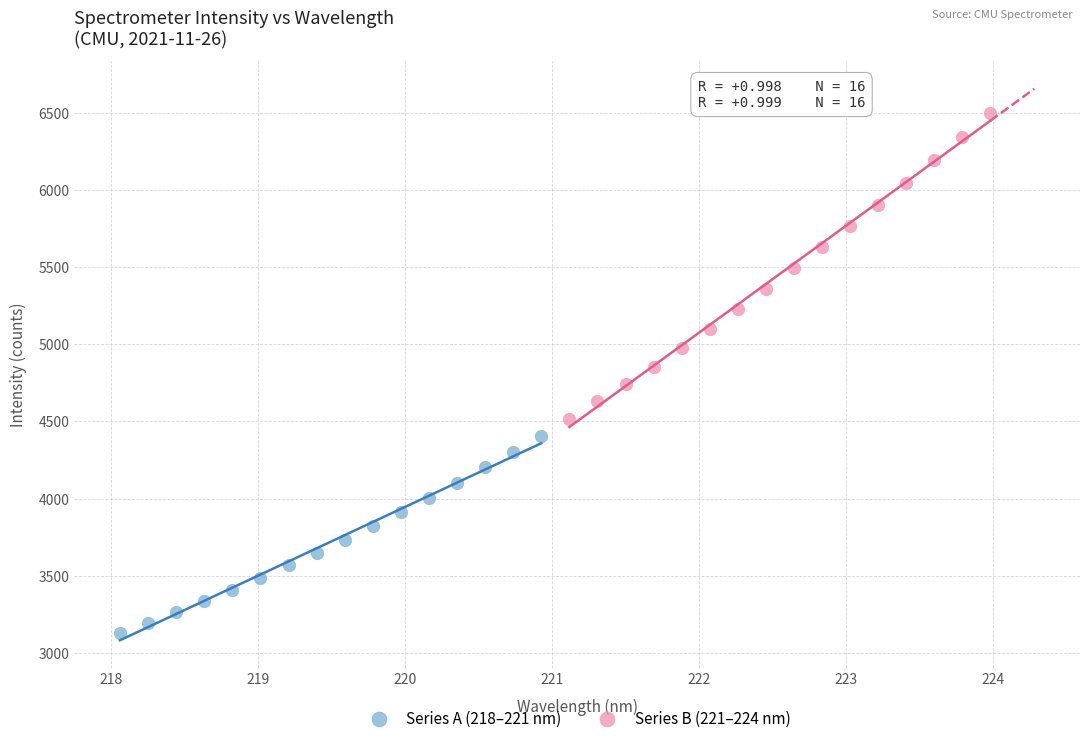

Which series reaches the maximum Y coordinate?

Series B (221–224 nm)